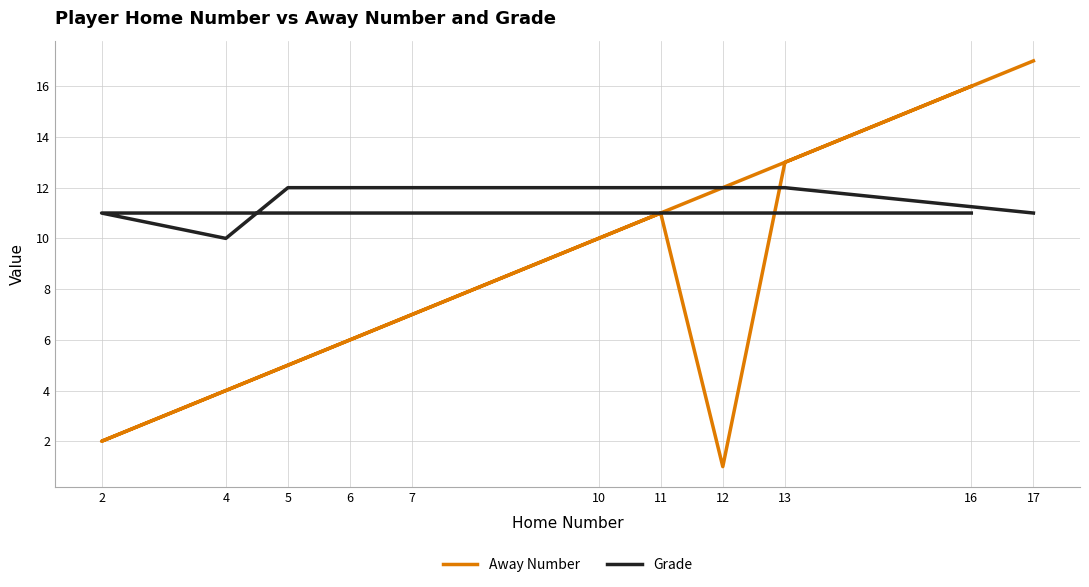

True or false: Away Number has more than 1 points higher than both neighbors.

False